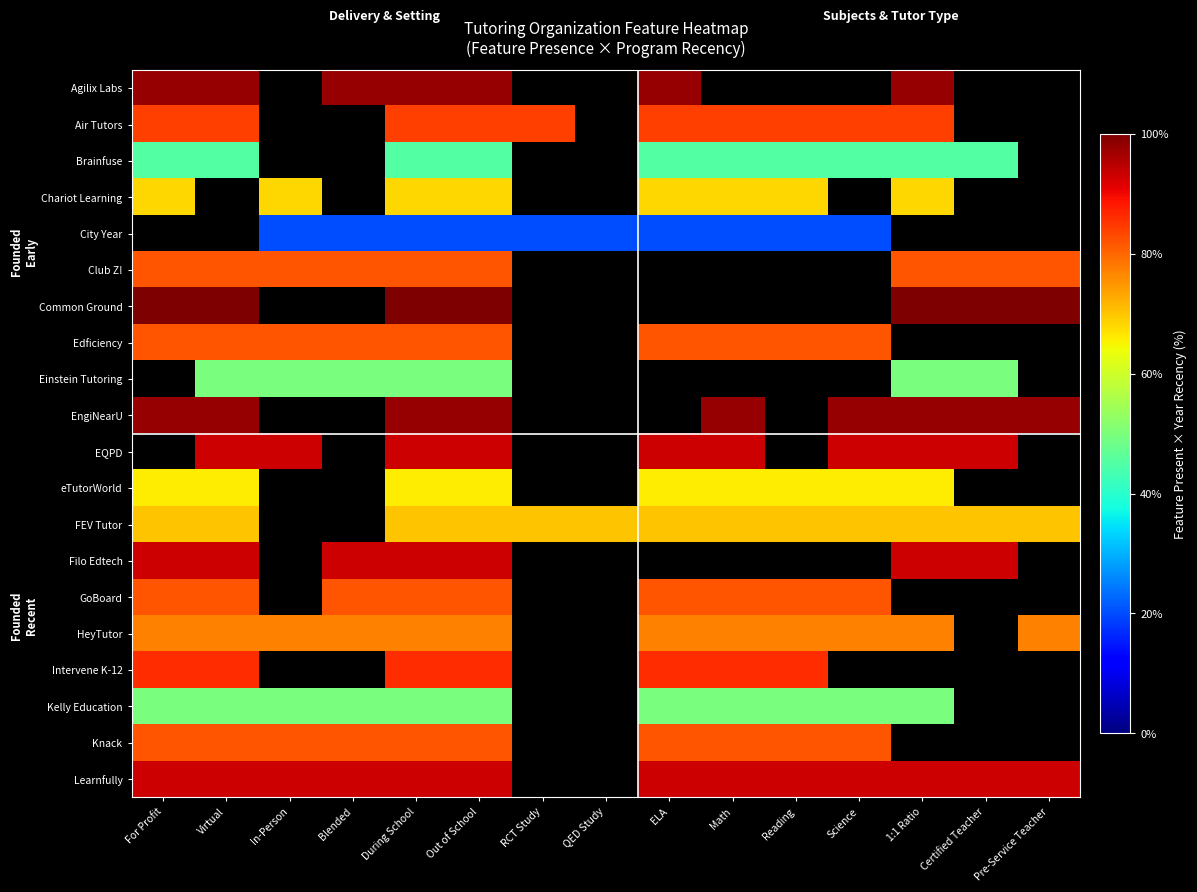

How many categories are shown in the chart?

15